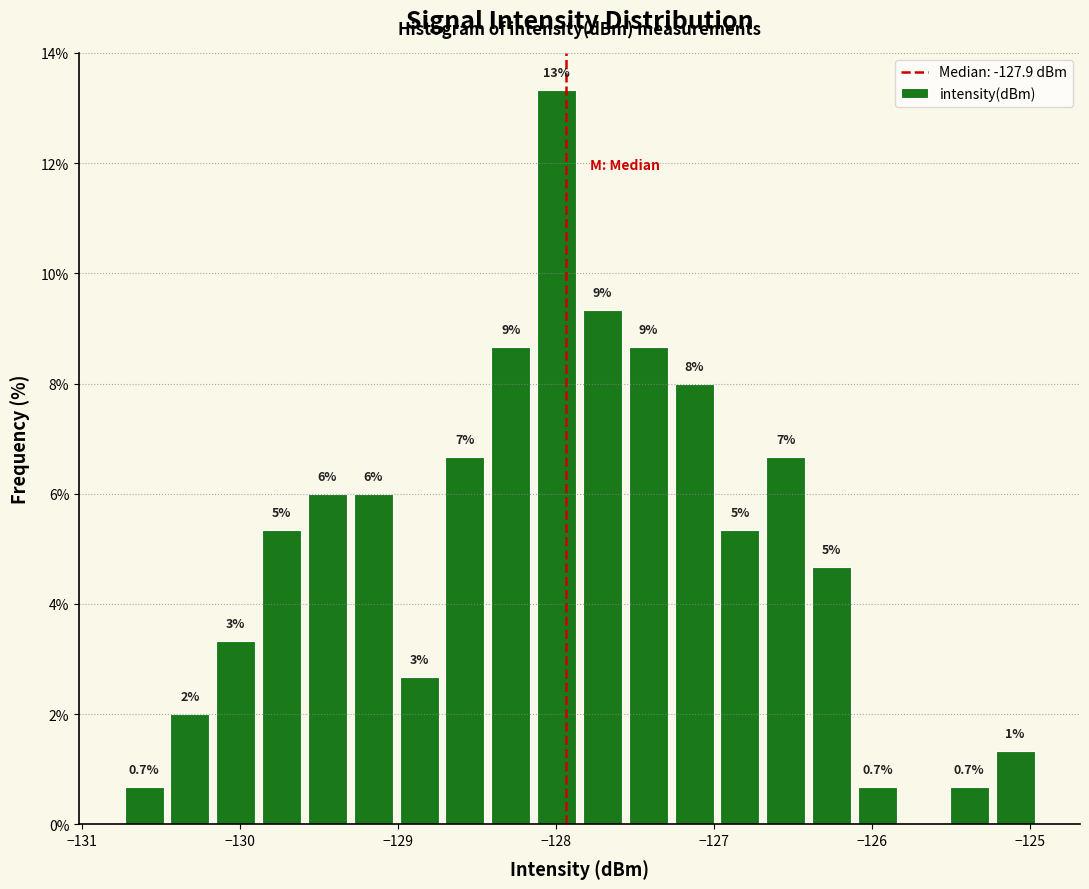

Around what value on the x-axis is the tallest bar? Give the approximate position of its centre, as read against the axis.

-128.0